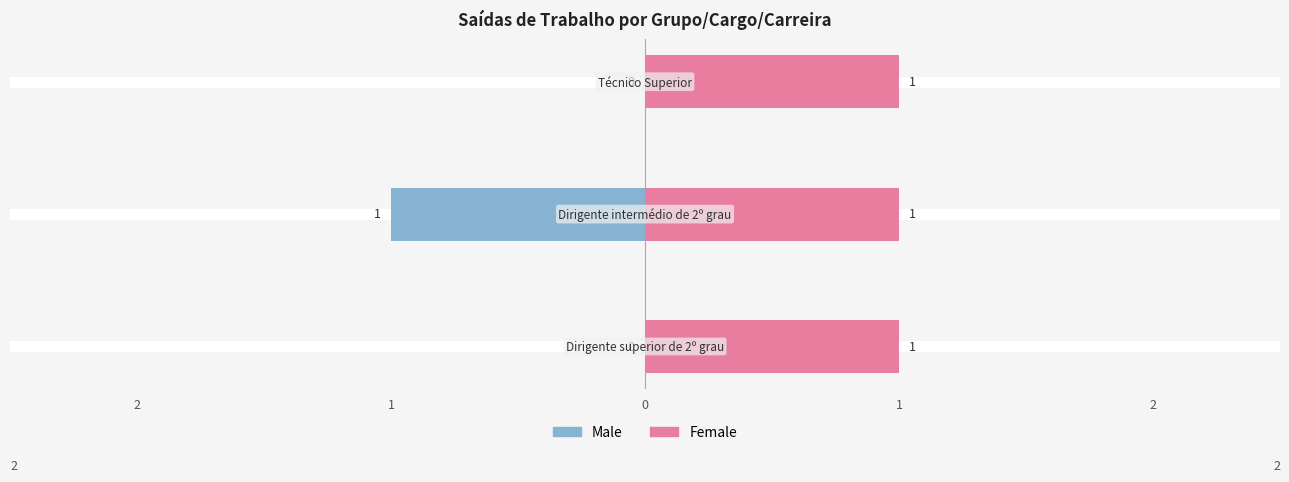

How many values in the Male series are below 0?

1